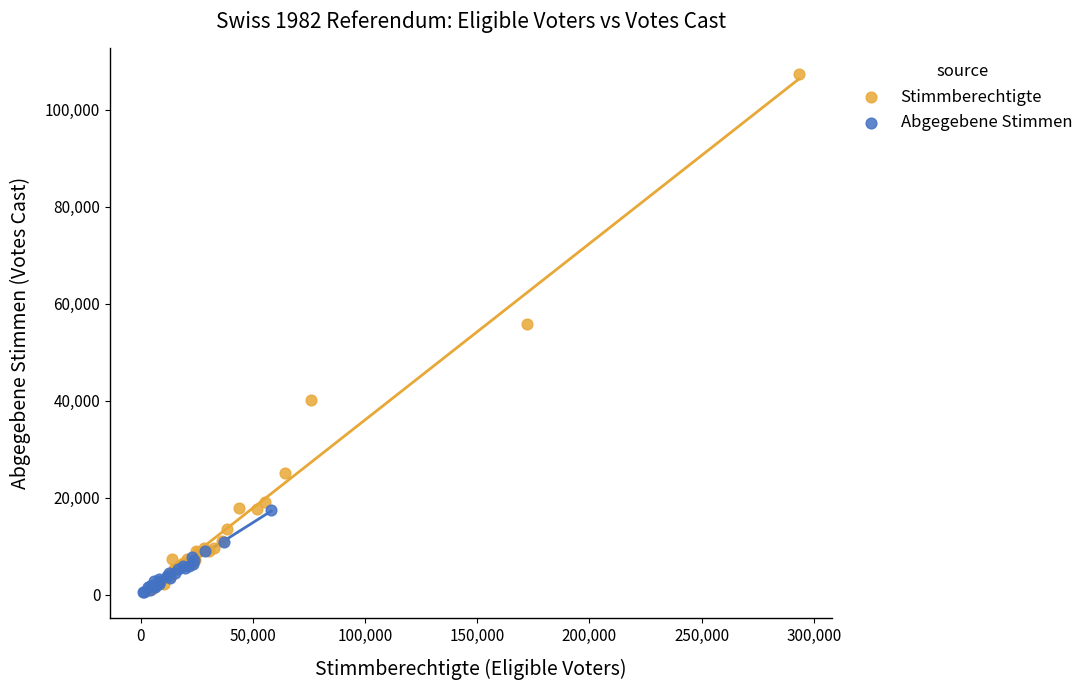

Which series has the largest Y range (max minus min)?

Stimmberechtigte